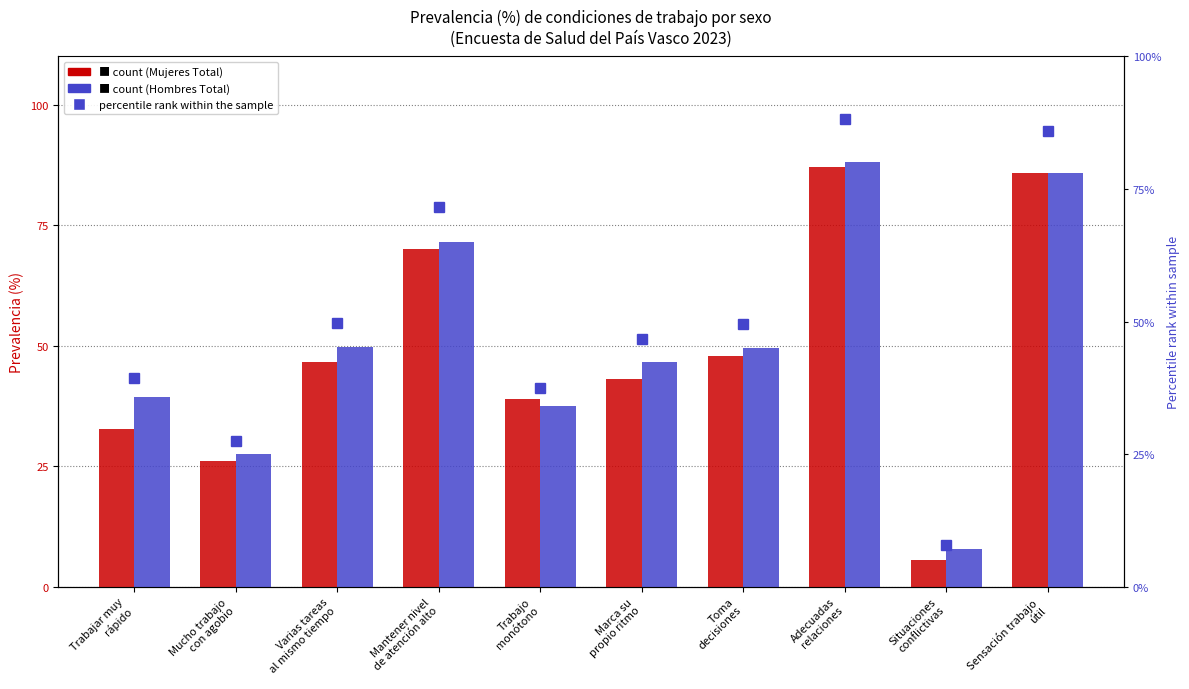

How many values in the Hombres Total series are below 49?

5